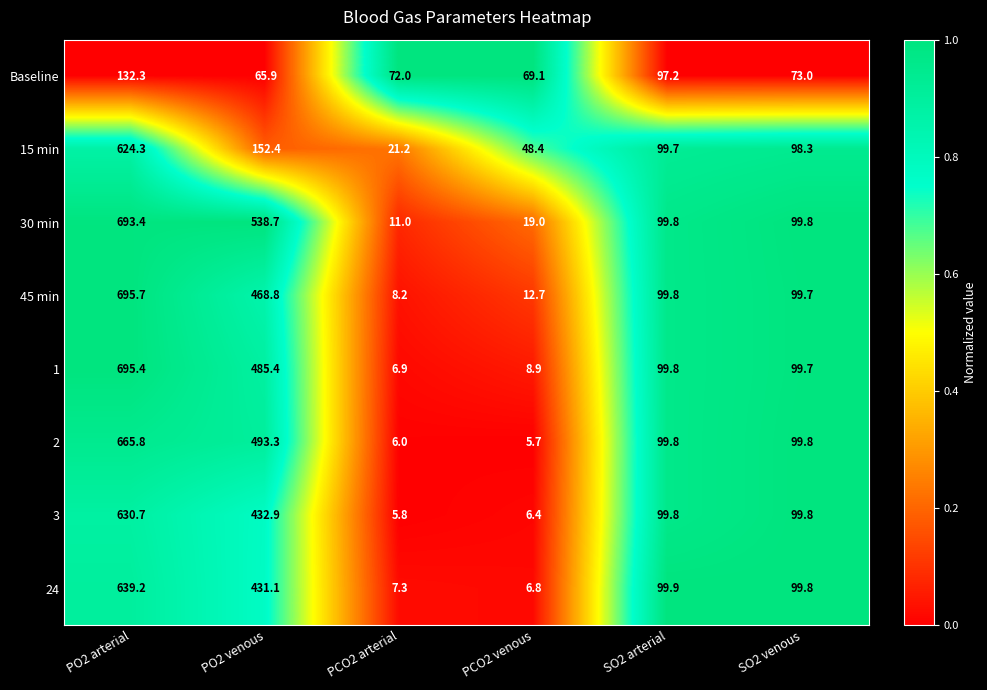

Which series has the largest range (max minus min)?

1